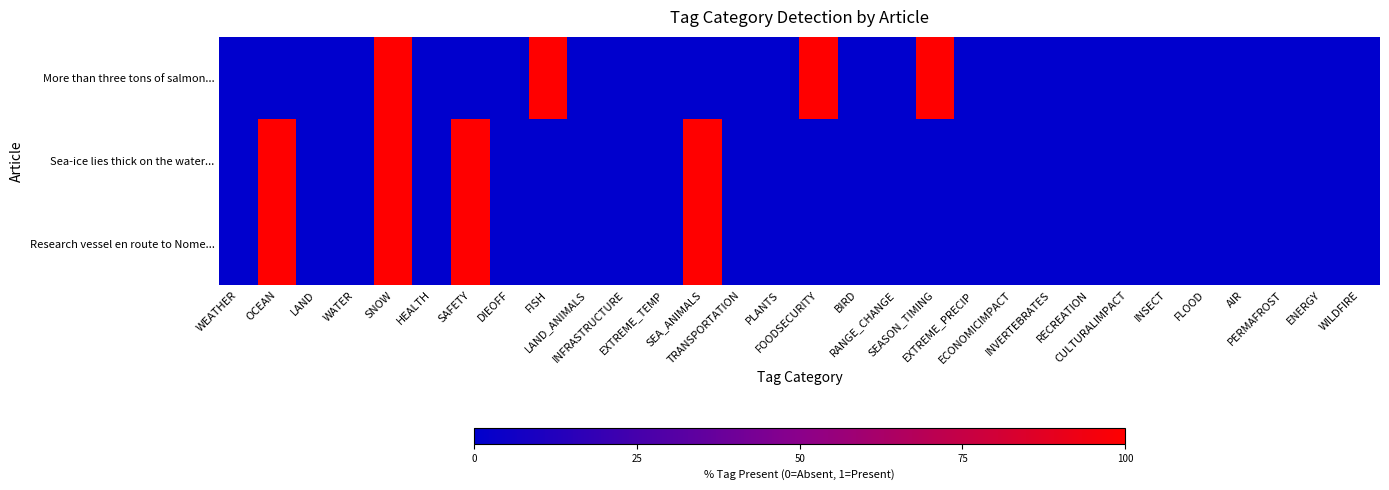

Reading left to right, extract all data points from this chart.

More than three tons of salmon...: WEATHER=0	OCEAN=0	LAND=0	WATER=0	SNOW=1	HEALTH=0	SAFETY=0	DIEOFF=0	FISH=1	LAND_ANIMALS=0	INFRASTRUCTURE=0	EXTREME_TEMP=0	SEA_ANIMALS=0	TRANSPORTATION=0	PLANTS=0	FOODSECURITY=1	BIRD=0	RANGE_CHANGE=0	SEASON_TIMING=1	EXTREME_PRECIP=0	ECONOMICIMPACT=0	INVERTEBRATES=0	RECREATION=0	CULTURALIMPACT=0	INSECT=0	FLOOD=0	AIR=0	PERMAFROST=0	ENERGY=0	WILDFIRE=0
Sea-ice lies thick on the water...: WEATHER=0	OCEAN=1	LAND=0	WATER=0	SNOW=1	HEALTH=0	SAFETY=1	DIEOFF=0	FISH=0	LAND_ANIMALS=0	INFRASTRUCTURE=0	EXTREME_TEMP=0	SEA_ANIMALS=1	TRANSPORTATION=0	PLANTS=0	FOODSECURITY=0	BIRD=0	RANGE_CHANGE=0	SEASON_TIMING=0	EXTREME_PRECIP=0	ECONOMICIMPACT=0	INVERTEBRATES=0	RECREATION=0	CULTURALIMPACT=0	INSECT=0	FLOOD=0	AIR=0	PERMAFROST=0	ENERGY=0	WILDFIRE=0
Research vessel en route to Nome...: WEATHER=0	OCEAN=1	LAND=0	WATER=0	SNOW=1	HEALTH=0	SAFETY=1	DIEOFF=0	FISH=0	LAND_ANIMALS=0	INFRASTRUCTURE=0	EXTREME_TEMP=0	SEA_ANIMALS=1	TRANSPORTATION=0	PLANTS=0	FOODSECURITY=0	BIRD=0	RANGE_CHANGE=0	SEASON_TIMING=0	EXTREME_PRECIP=0	ECONOMICIMPACT=0	INVERTEBRATES=0	RECREATION=0	CULTURALIMPACT=0	INSECT=0	FLOOD=0	AIR=0	PERMAFROST=0	ENERGY=0	WILDFIRE=0